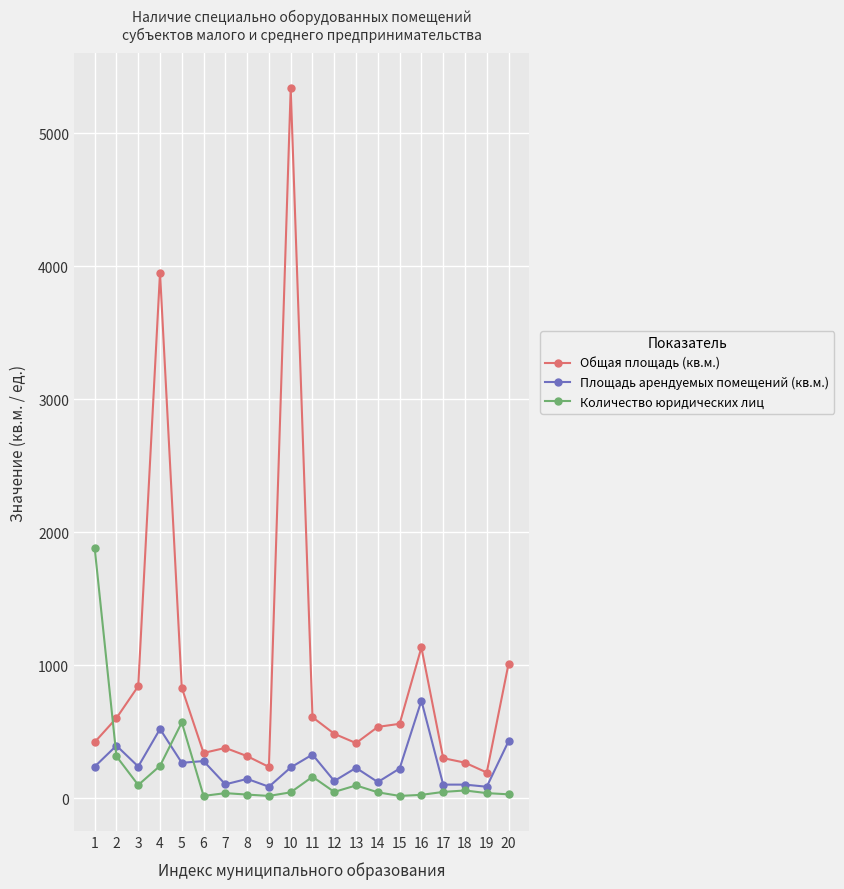

Rank the series by their maximum value, from highest to lowest.

Общая площадь (кв.м.), Количество юридических лиц, Площадь арендуемых помещений (кв.м.)